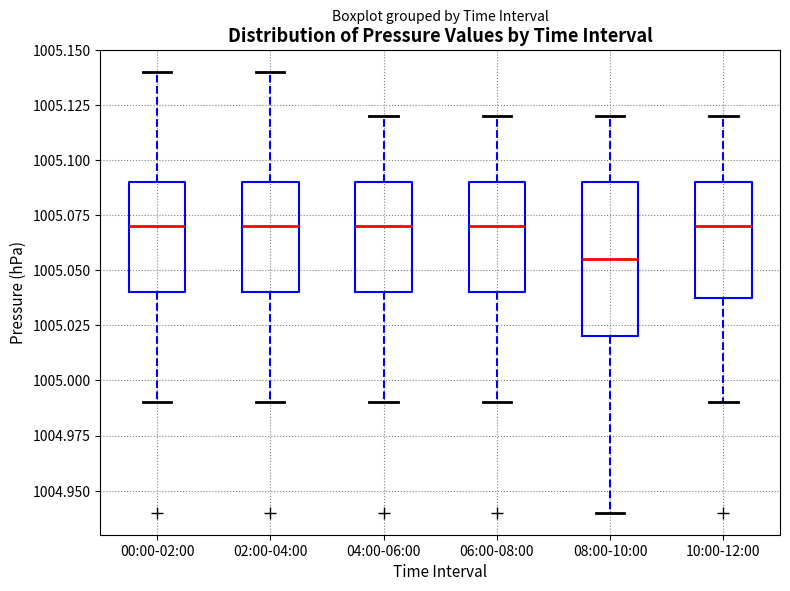

Reading left to right, transcribe this box plot: for each box, give where its median line is, the range the box spans, and where its two whiskers end, as read against the y-axis. The values are not printed on the chart, so give them approximately, as read against the axis.

00:00-02:00: median 1005.070, box 1005.040 to 1005.090, whiskers 1004.990 to 1005.140
02:00-04:00: median 1005.070, box 1005.040 to 1005.090, whiskers 1004.990 to 1005.140
04:00-06:00: median 1005.070, box 1005.040 to 1005.090, whiskers 1004.990 to 1005.120
06:00-08:00: median 1005.070, box 1005.040 to 1005.090, whiskers 1004.990 to 1005.120
08:00-10:00: median 1005.055, box 1005.020 to 1005.090, whiskers 1004.940 to 1005.120
10:00-12:00: median 1005.070, box 1005.040 to 1005.090, whiskers 1004.990 to 1005.120